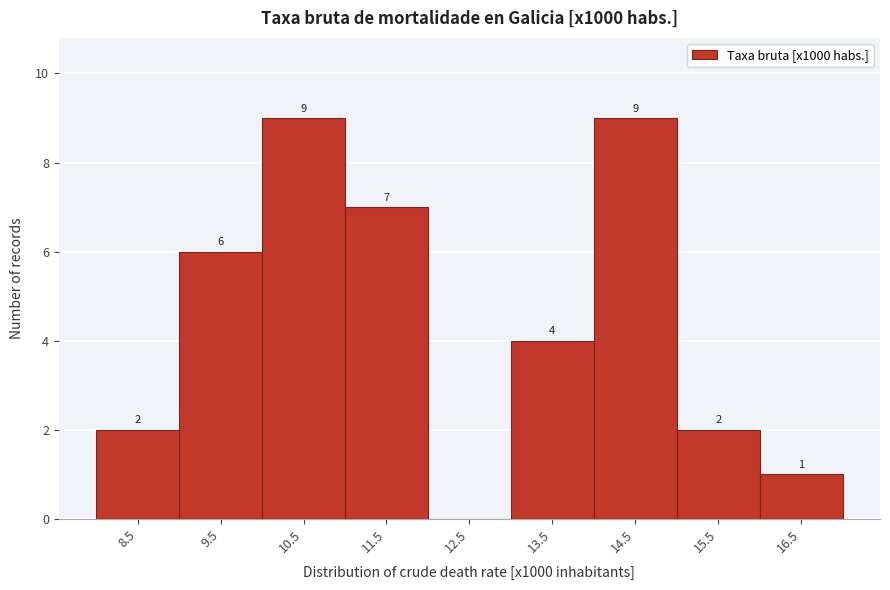

Reading left to right, extract all data points from this chart.

8.5=2	9.5=6	10.5=9	11.5=7	12.5=0	13.5=4	14.5=9	15.5=2	16.5=1